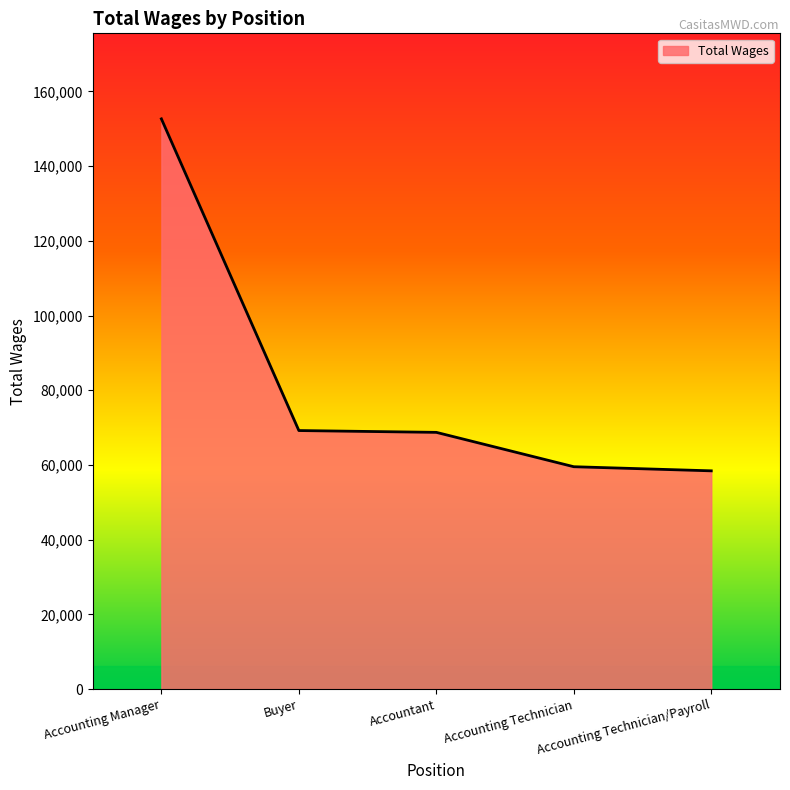

What is the change in value from Accountant to Accounting Technician/Payroll?

-10301